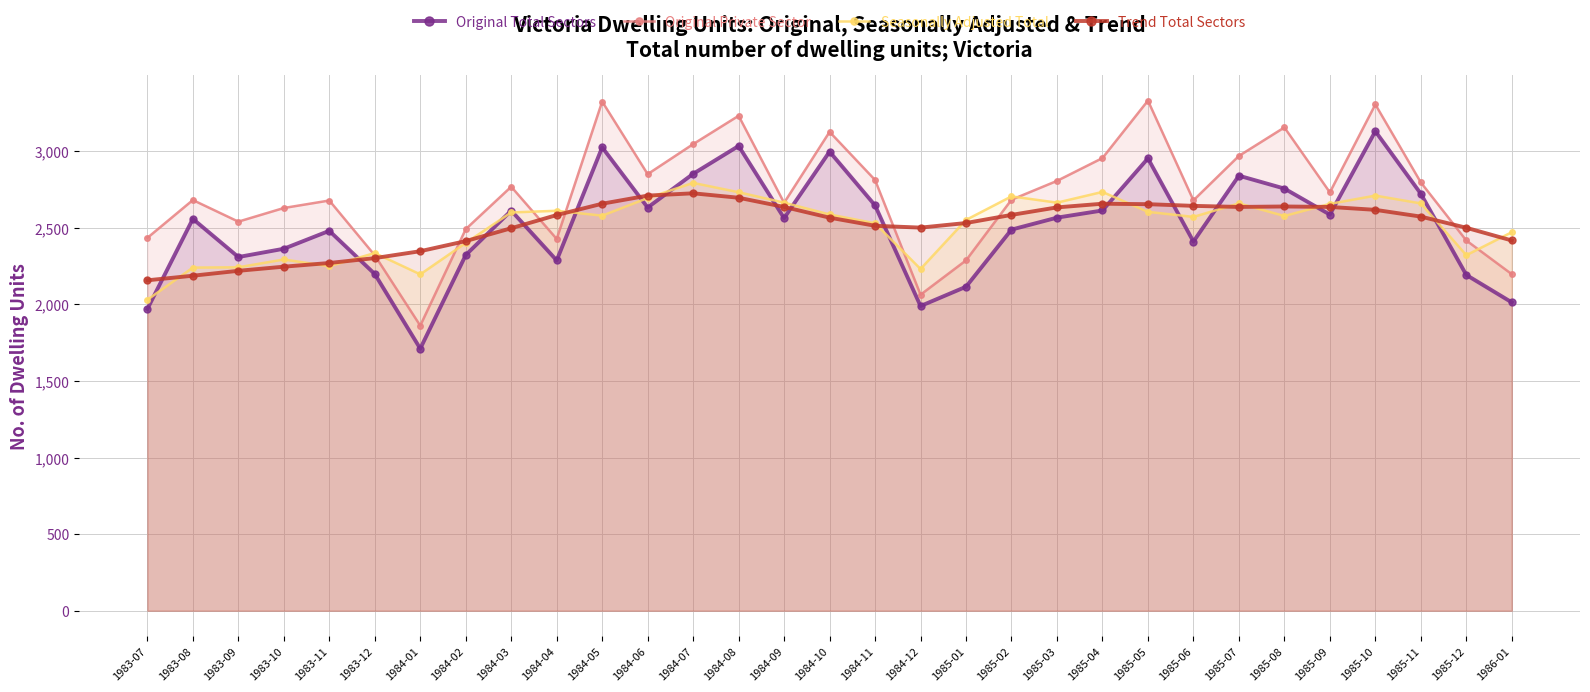

Which series changed the most between 1984-07 and 1986-01?

Original Private Sector